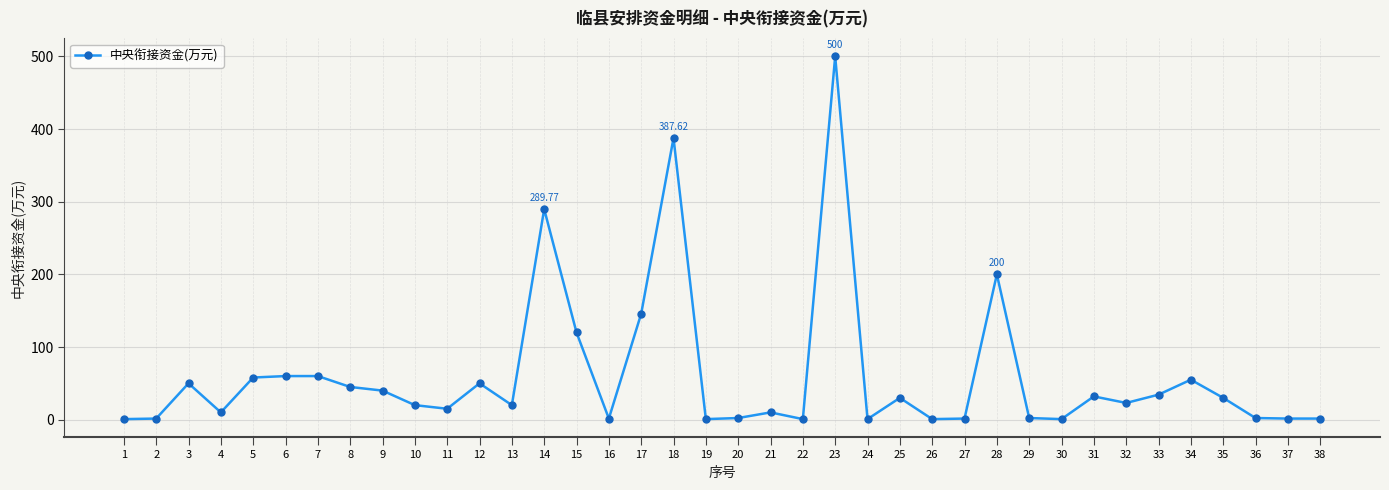

Is this an area chart (filled region under the line)?

No